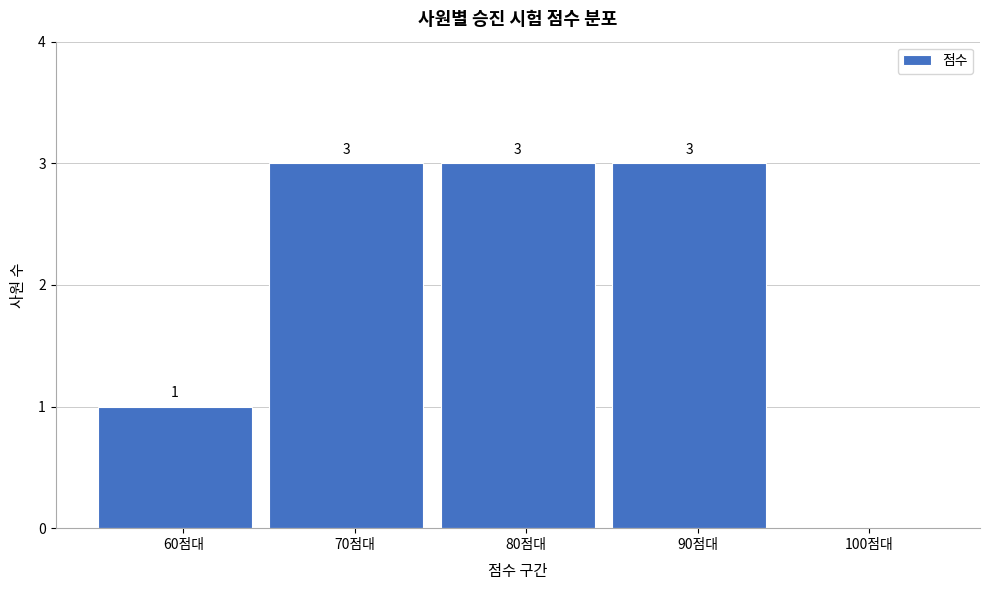

Reading left to right, what are all the values shown in this chart?

60점대=1	70점대=3	80점대=3	90점대=3	100점대=0